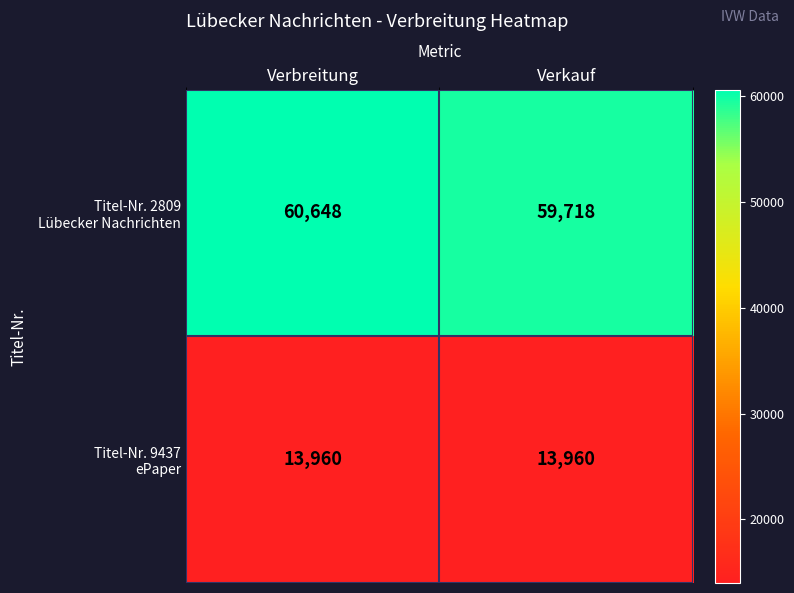

What is the spread (max minus min) of values at Verbreitung?

46688